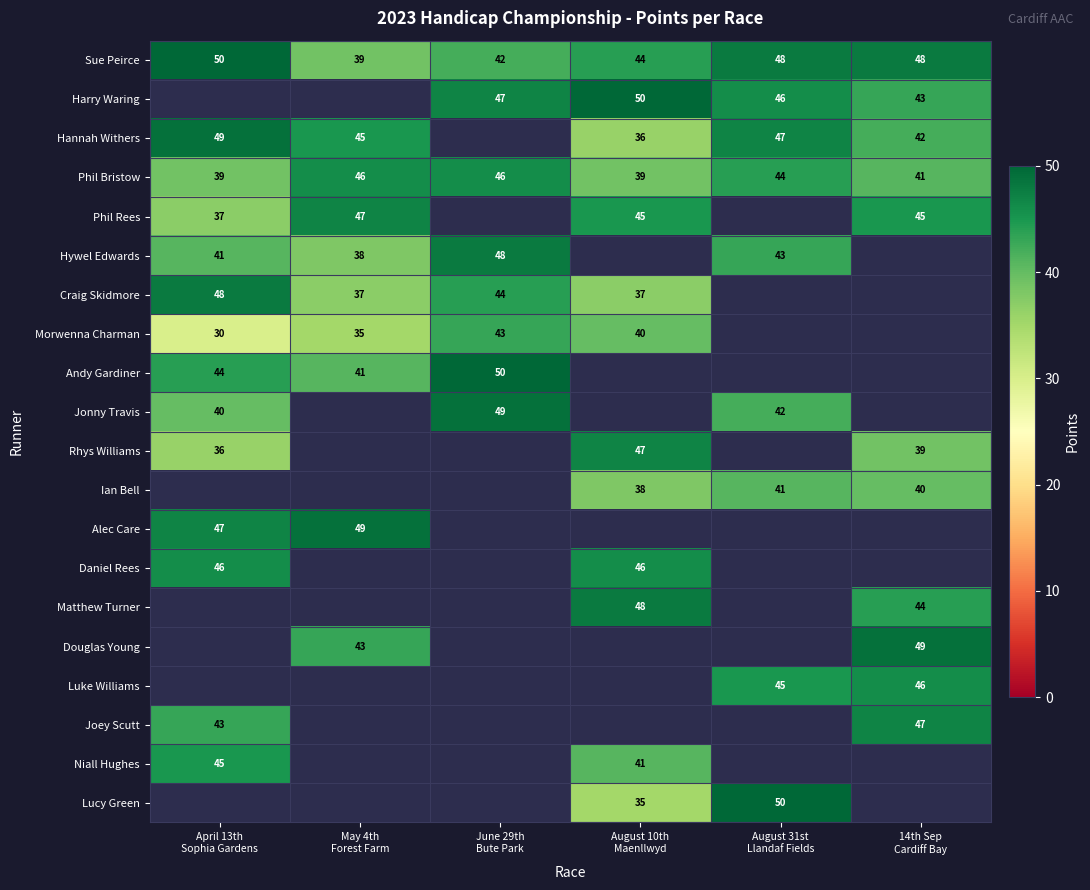

At which category does the chart reach its minimum across all series?

April 13th
Sophia Gardens